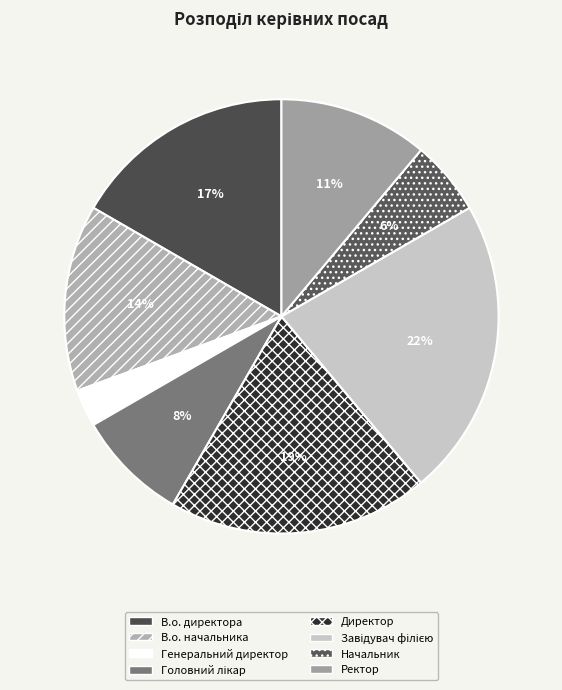

Is it true that В.о. директора is 6% of the pie?

False